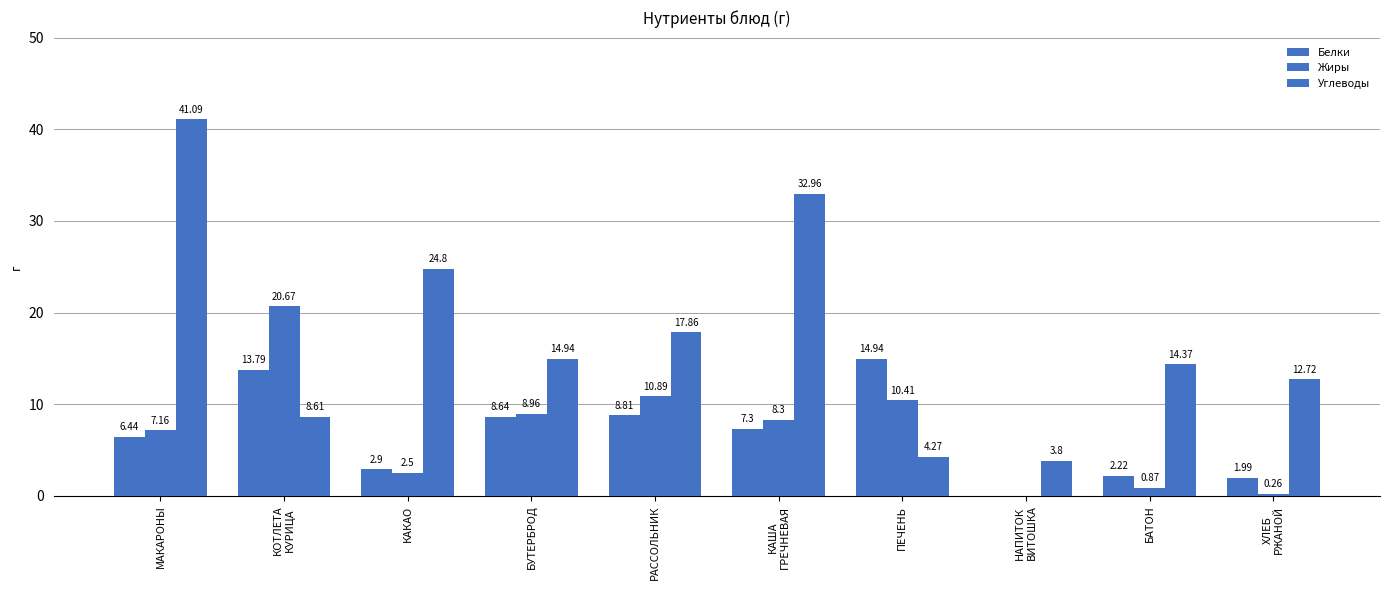

How many groups of bars are there?

10